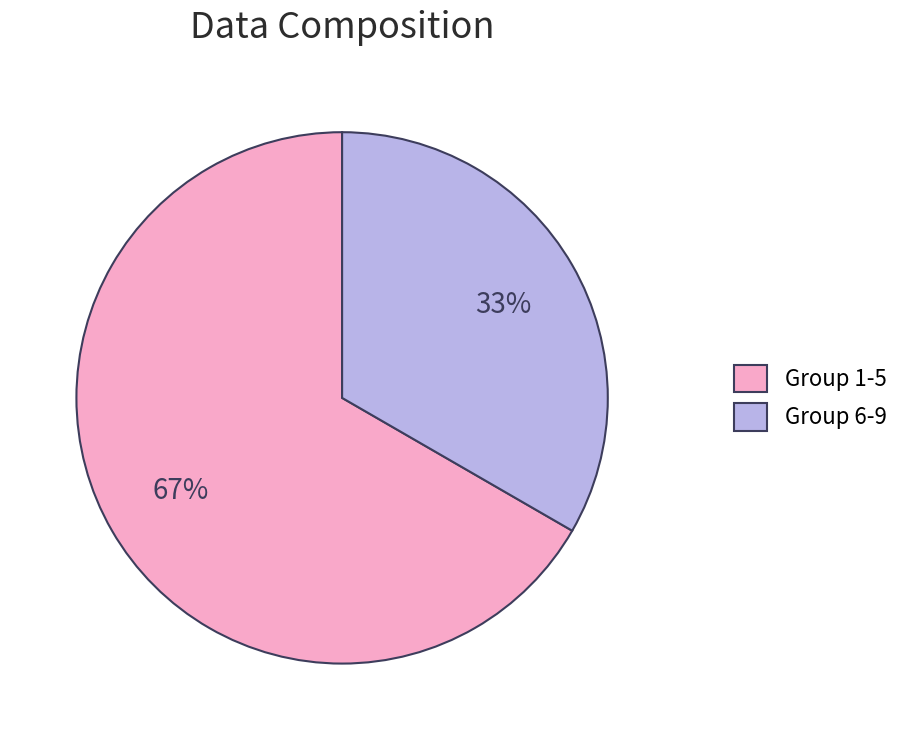

How many slices are in this pie chart?

2